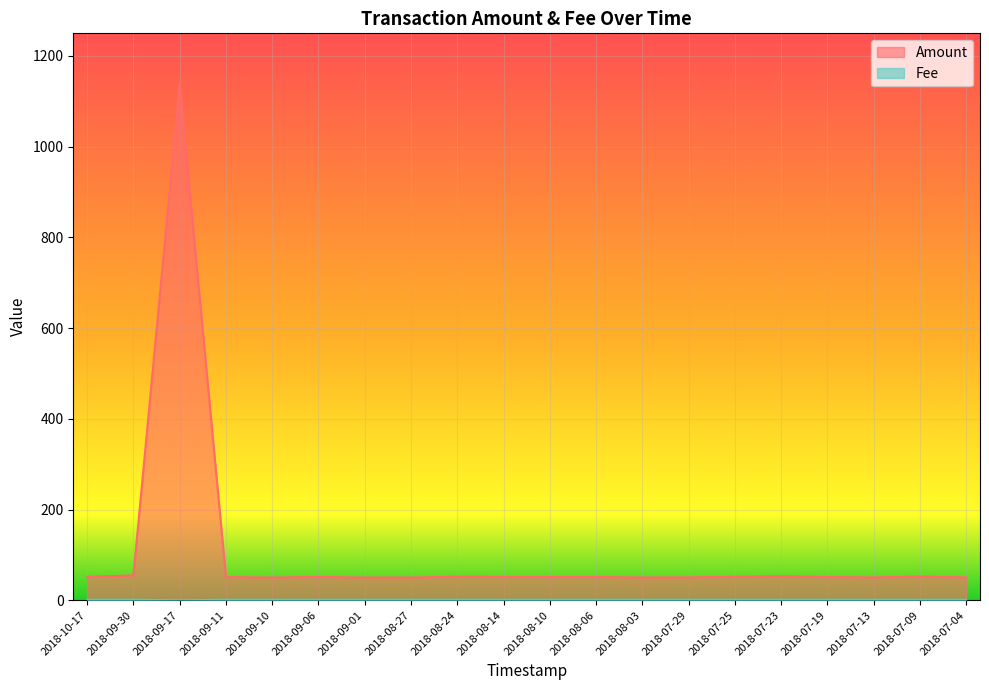

What are all the series names shown in the legend?

Amount, Fee